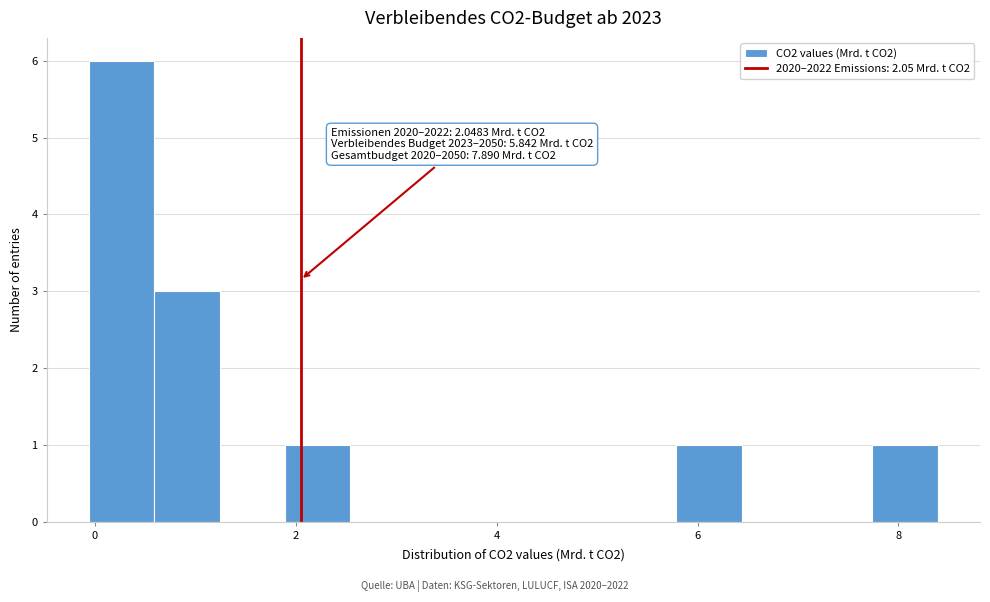

Read against the x-axis, roughly where is the centre of the tallest bar?

0.2